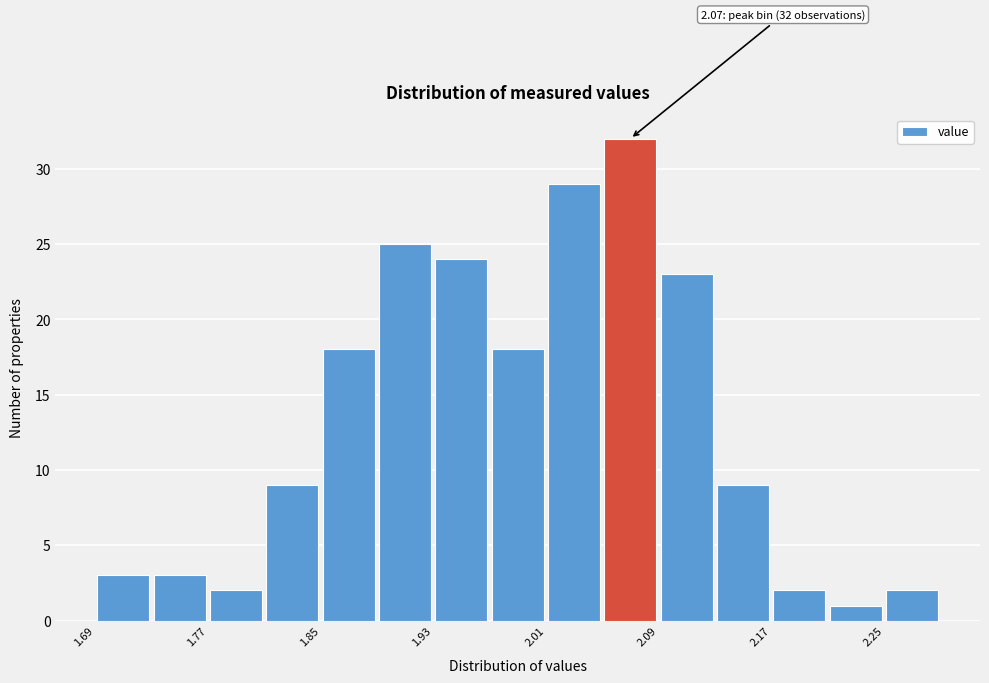

Which range on the x-axis has the tallest bar?

2.05 to 2.09